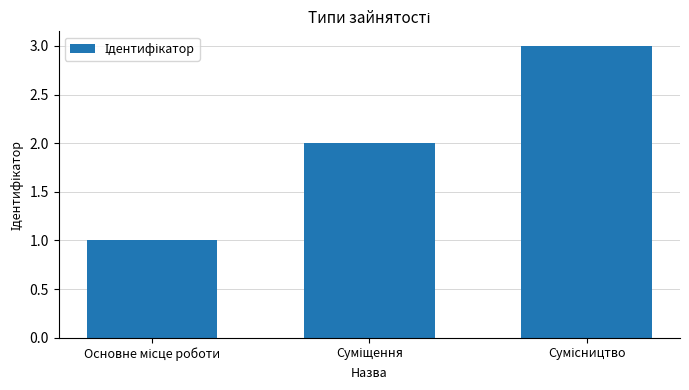

What is the maximum value shown in the chart?

3